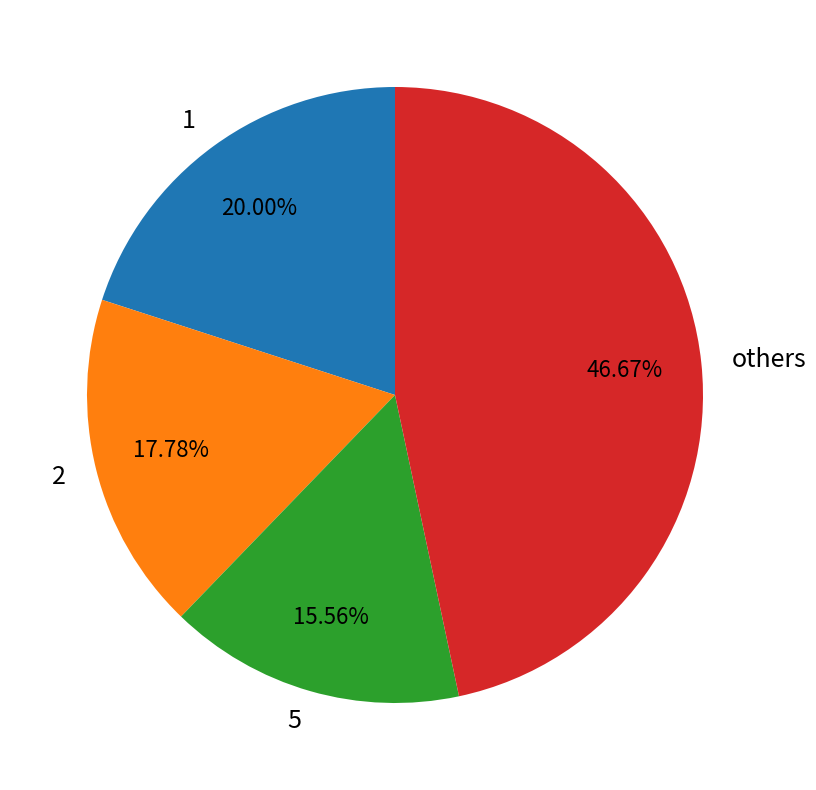

Rank the categories by value from highest to lowest.

others, 1, 2, 5